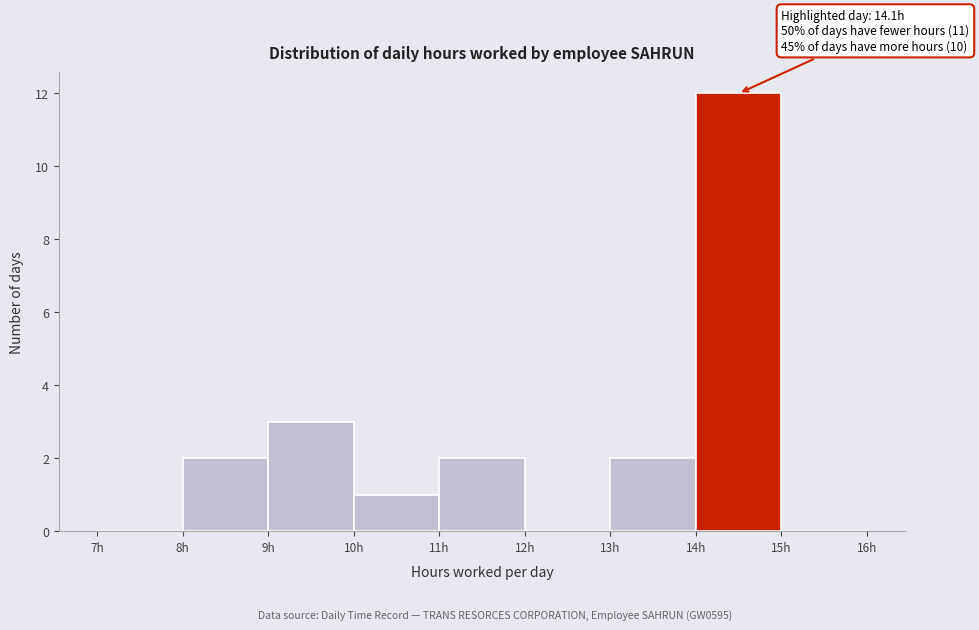

Over which range of the x-axis is the bar tallest?

14 to 15